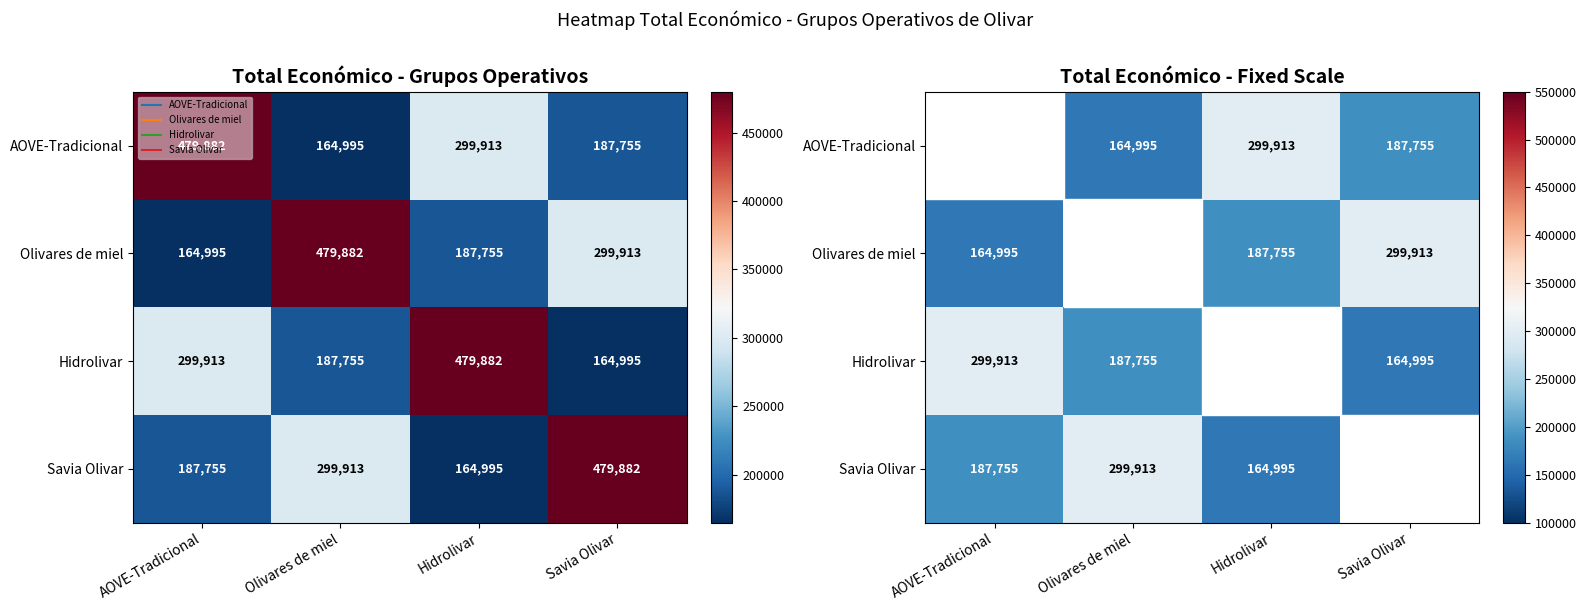

At Olivares de miel, list the series in order from largest to smallest.

Olivares de miel, Savia Olivar, Hidrolivar, AOVE-Tradicional